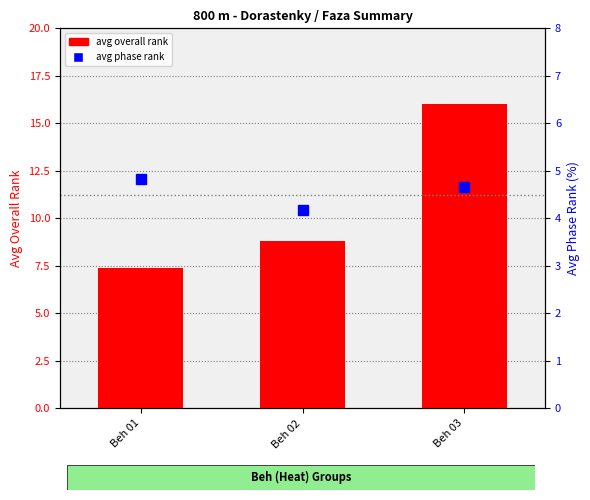

Which series has the largest total across all categories?

avg overall rank